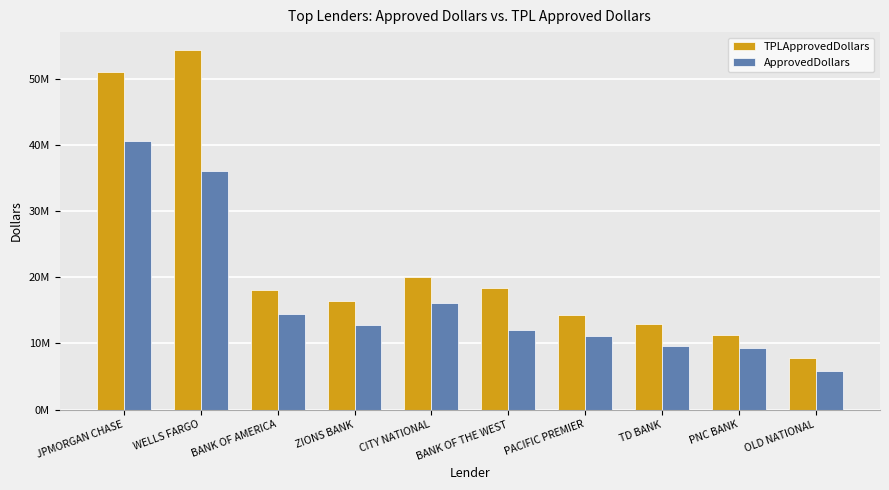

Does the chart contain stacked bars?

No